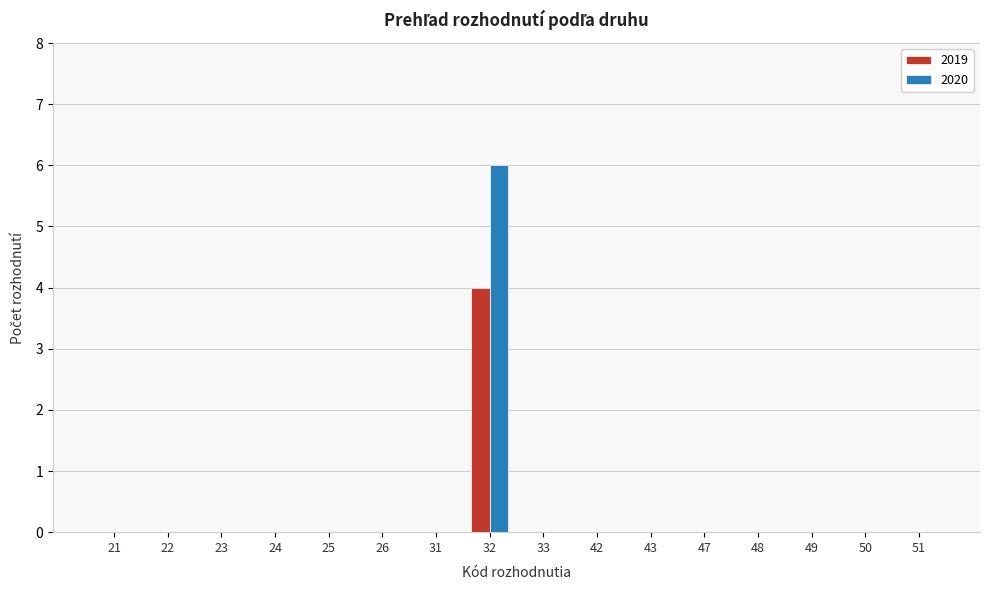

What is the sum of all 2020 values?

6